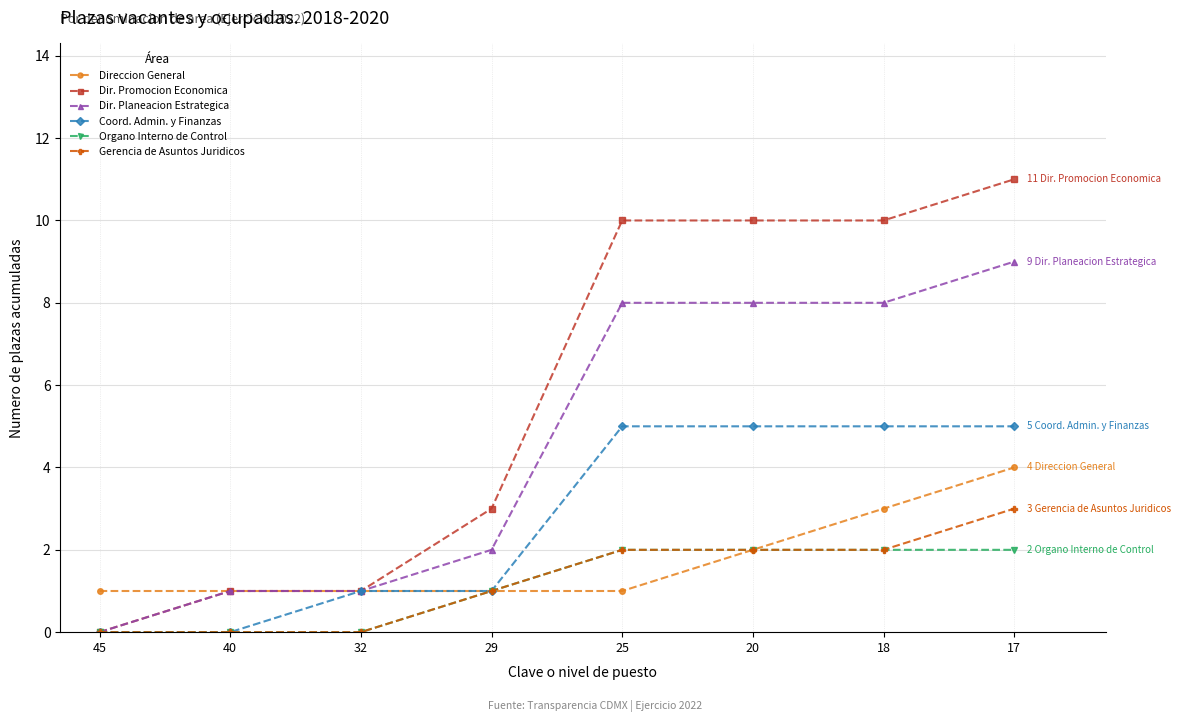

The value of Gerencia de Asuntos Juridicos at 25 is 3. True or false?

False